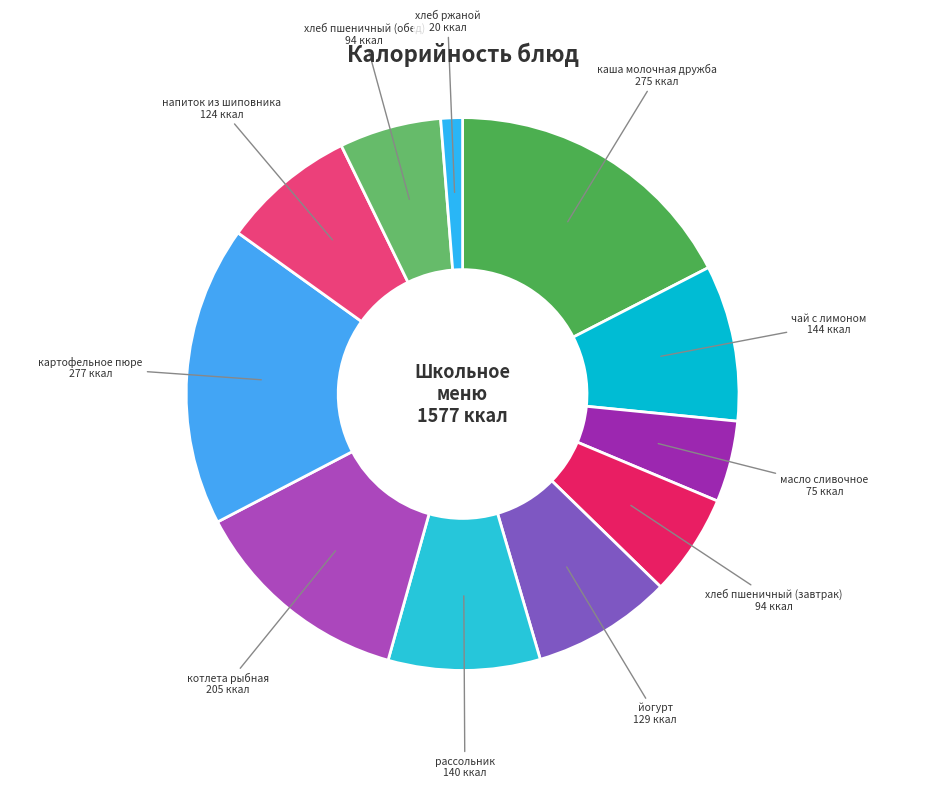

Count the number of slices in the pie.

11